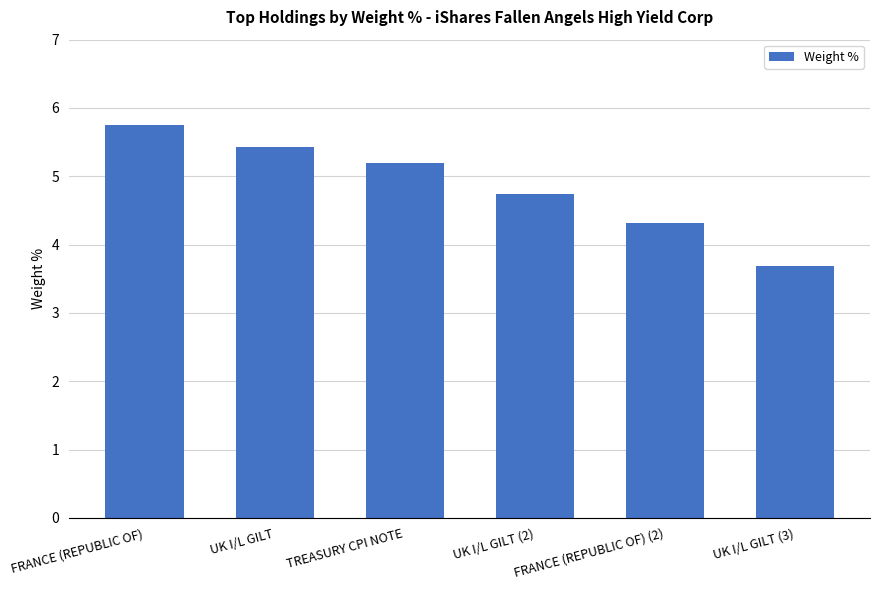

Reading left to right, list all the values displayed in this chart.

5.8	5.4	5.2	4.7	4.3	3.7